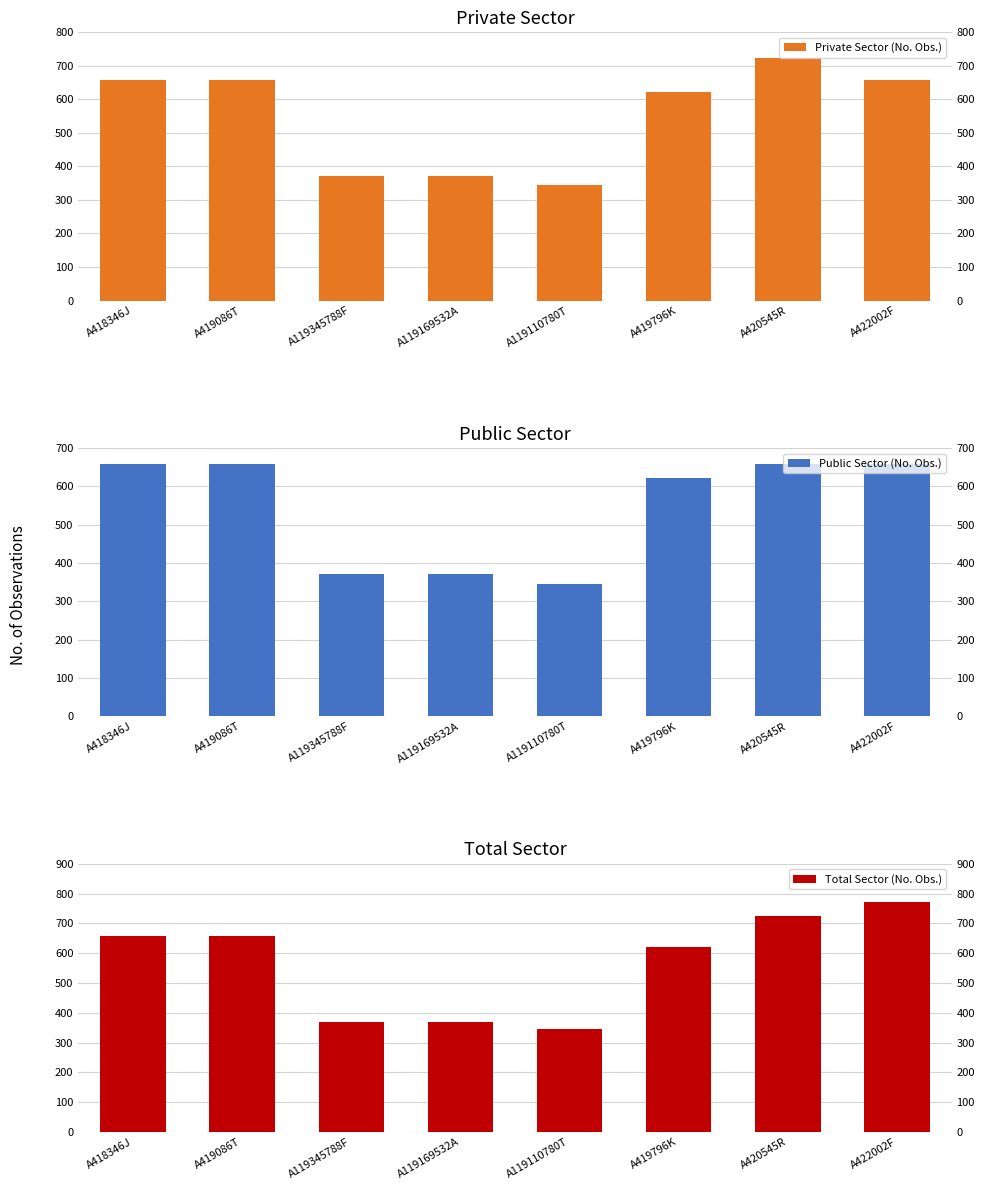

At A422002F, list the series in order from largest to smallest.

Total Sector, Private Sector, Public Sector